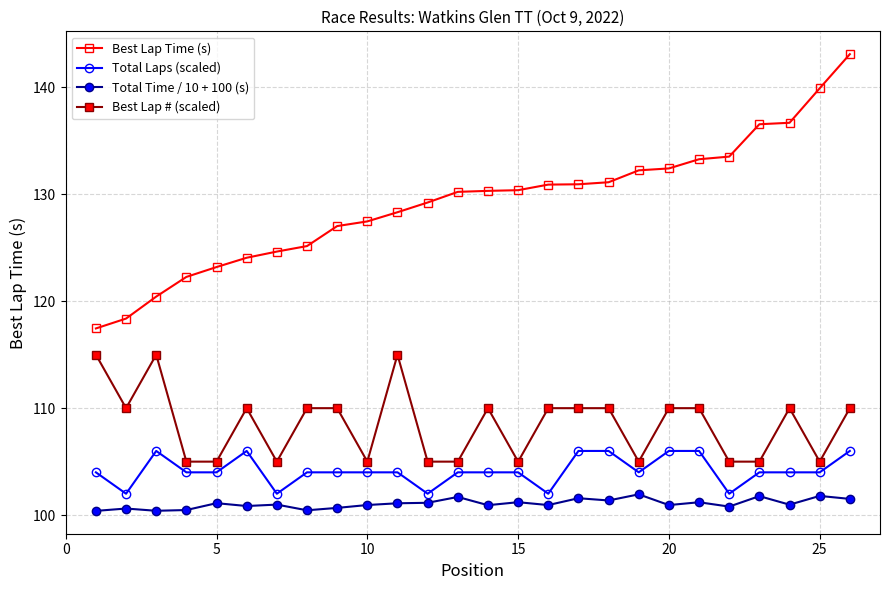

What is the average value of the Best Lap Time (s) series?

129.2